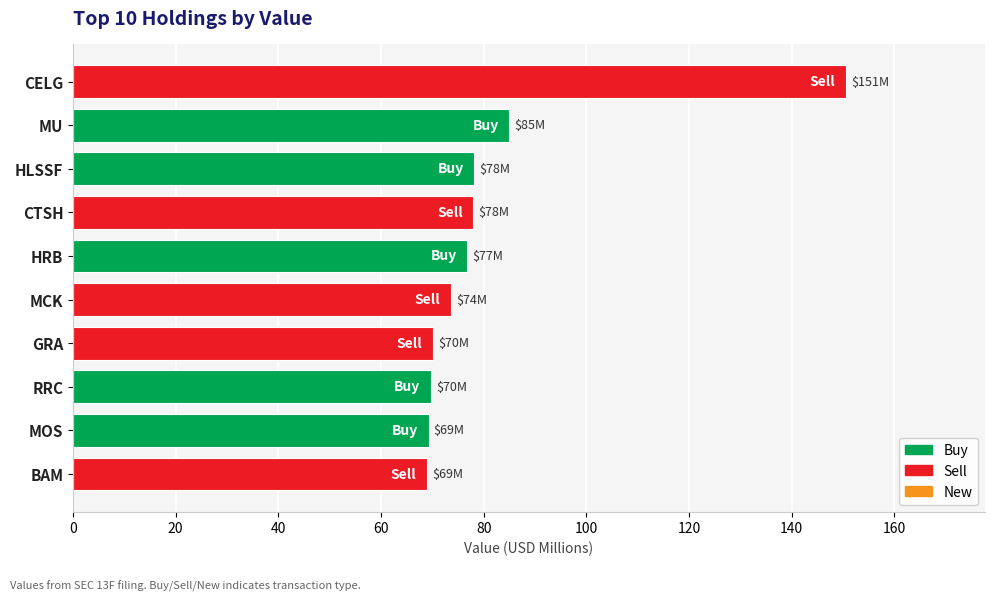

What position from the bottom is HLSSF?

8